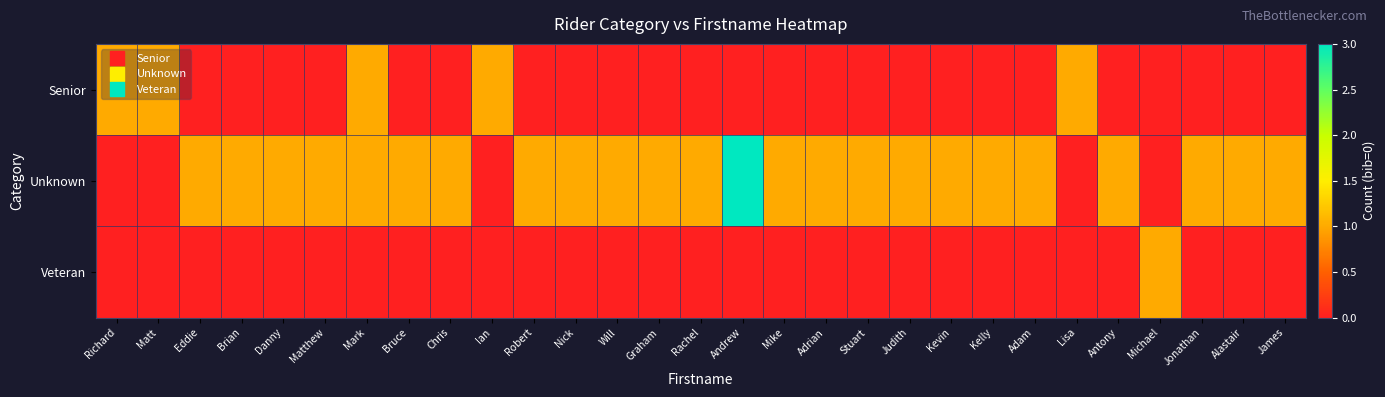

At which category is the sum across all series the highest?

Andrew